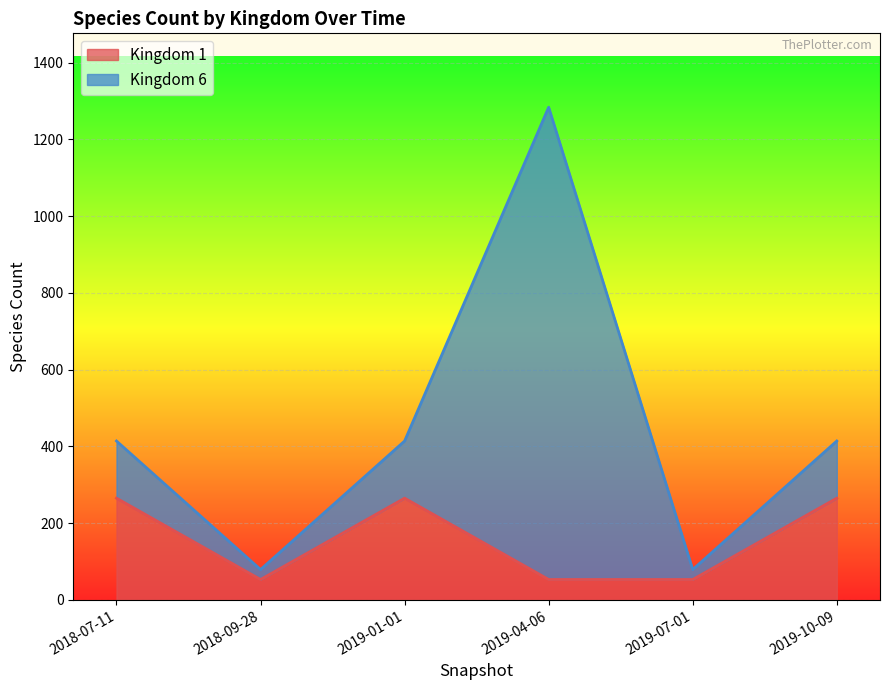

How many lines are shown in the chart?

2